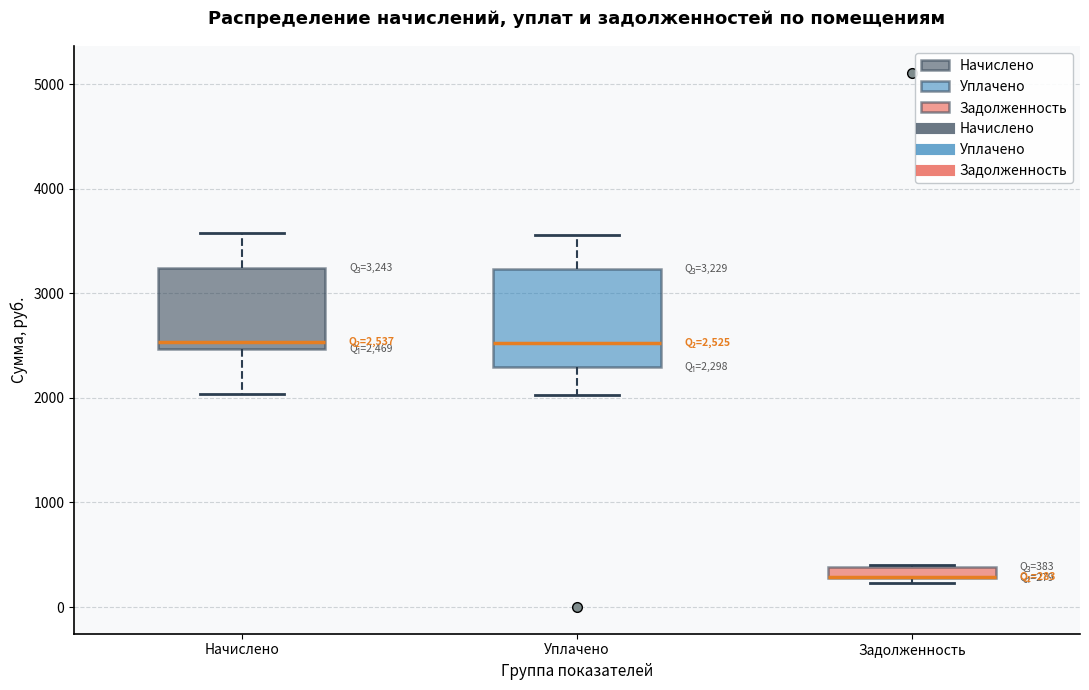

Comparing the boxes themselves (not the whiskers), which one is the tallest?

Уплачено